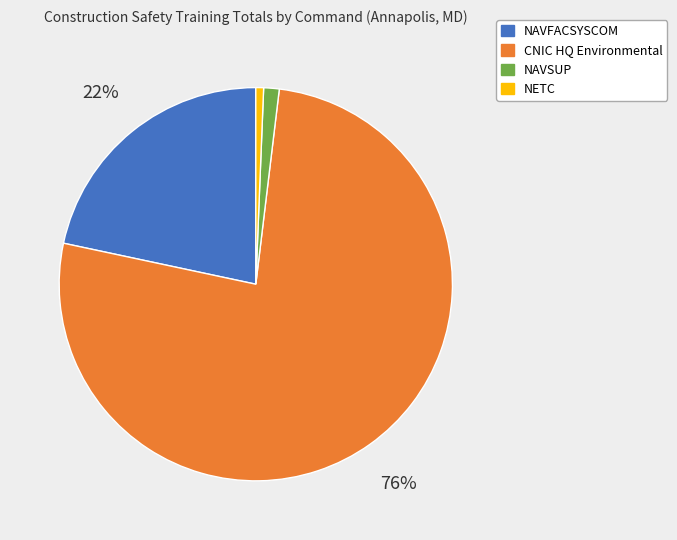

To the nearest percent, what percentage of the pie is NETC?

1%